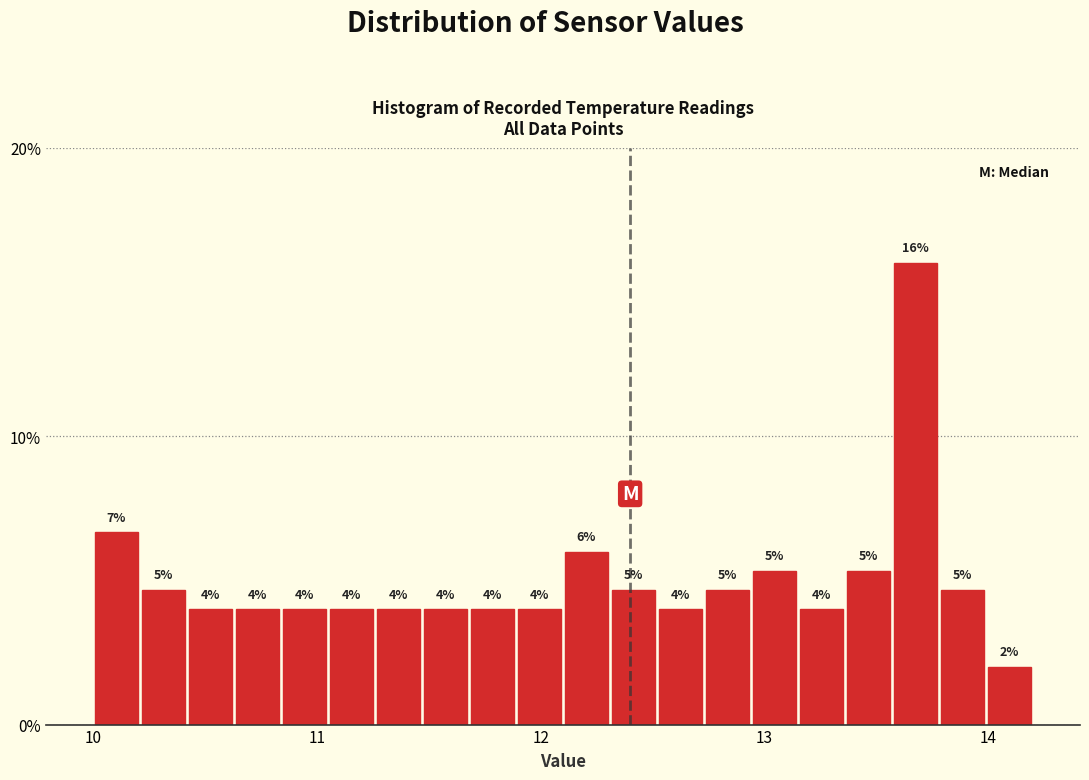

Around what value on the x-axis is the tallest bar? Give the approximate position of its centre, as read against the axis.

13.7